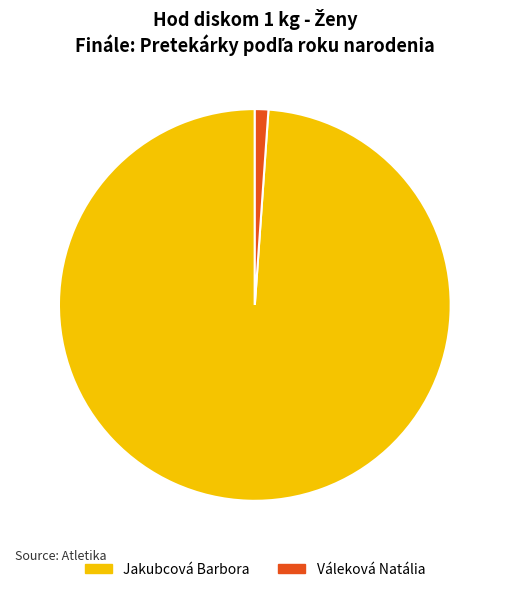

Is it true that Jakubcová Barbora is 99% of the pie?

True